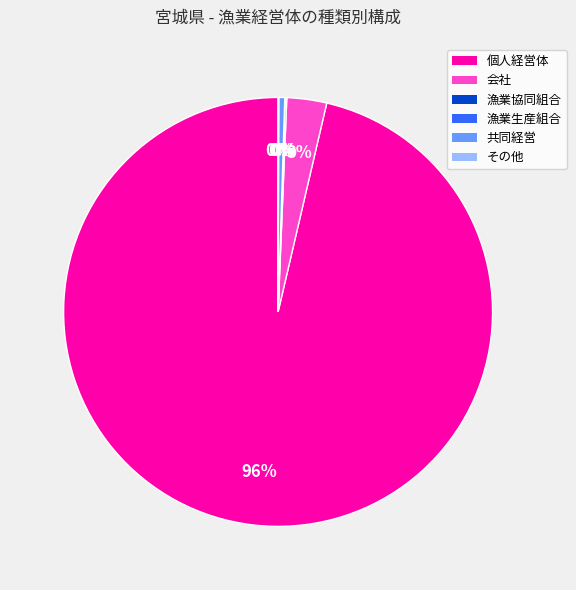

Which category has the biggest portion of the pie?

個人経営体